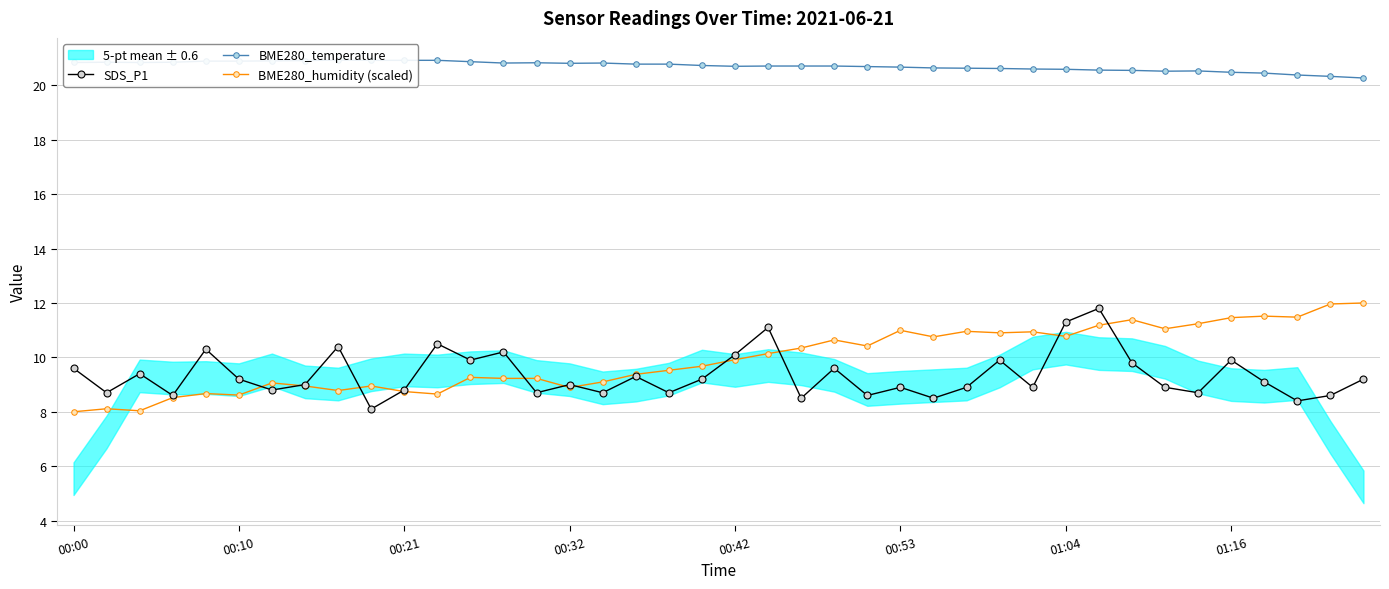

Is this an area chart (filled region under the line)?

No